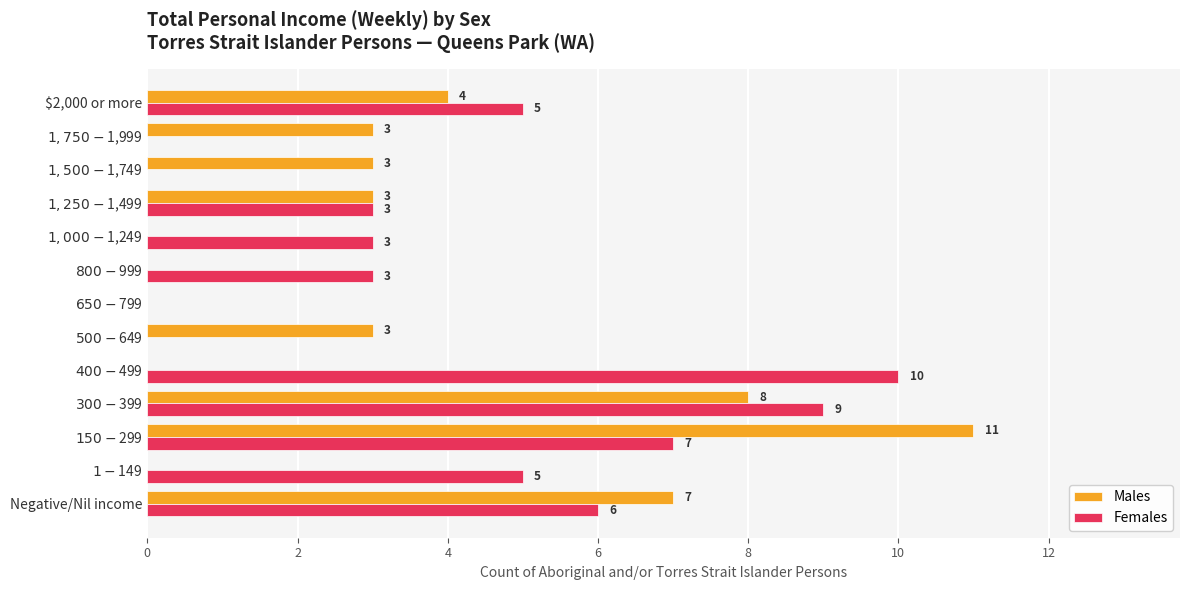

What is the maximum value shown in the chart?

11